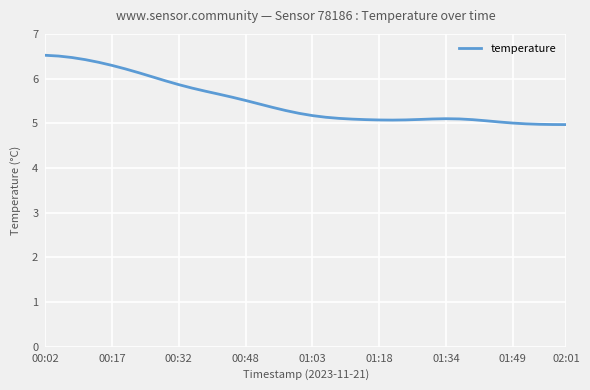

What is the maximum value shown in the chart?

6.5